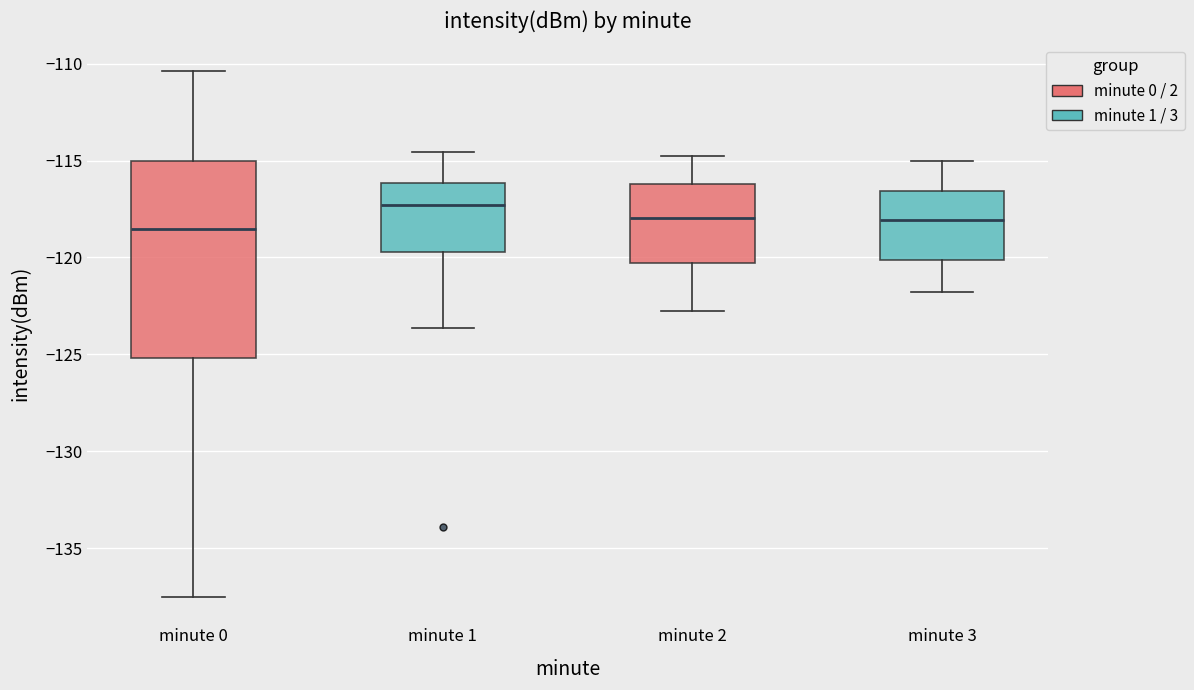

Which box's median line is the highest?

minute 1